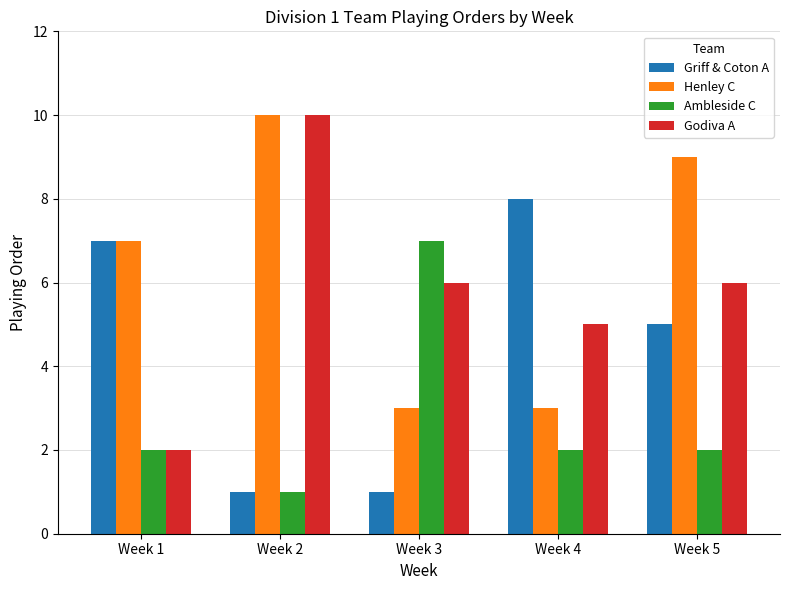

Rank the series at Week 3 from highest to lowest value.

Ambleside C, Godiva A, Henley C, Griff & Coton A